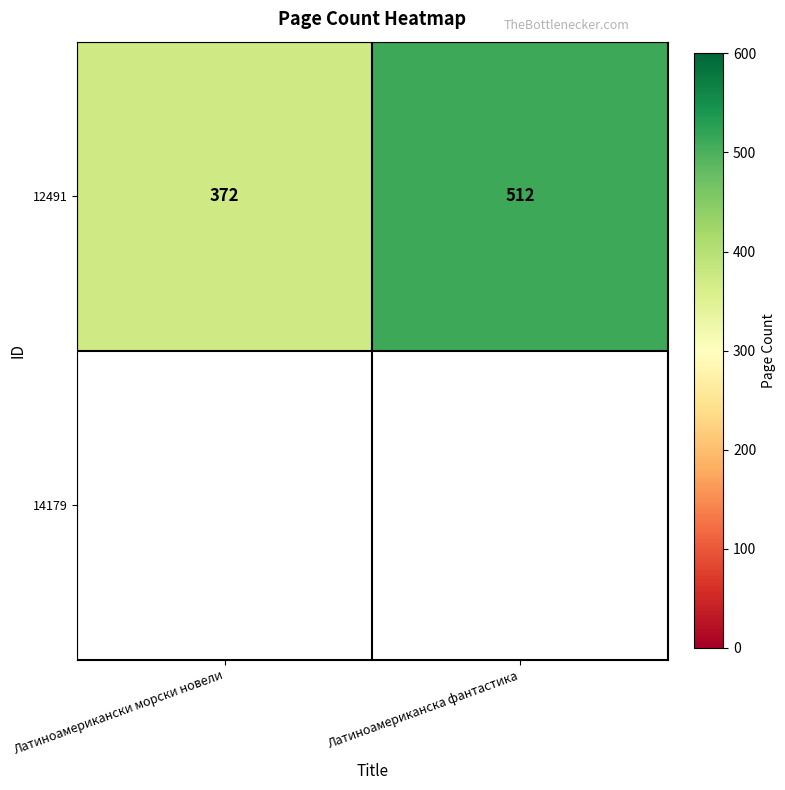

What is the sum of all values?

884